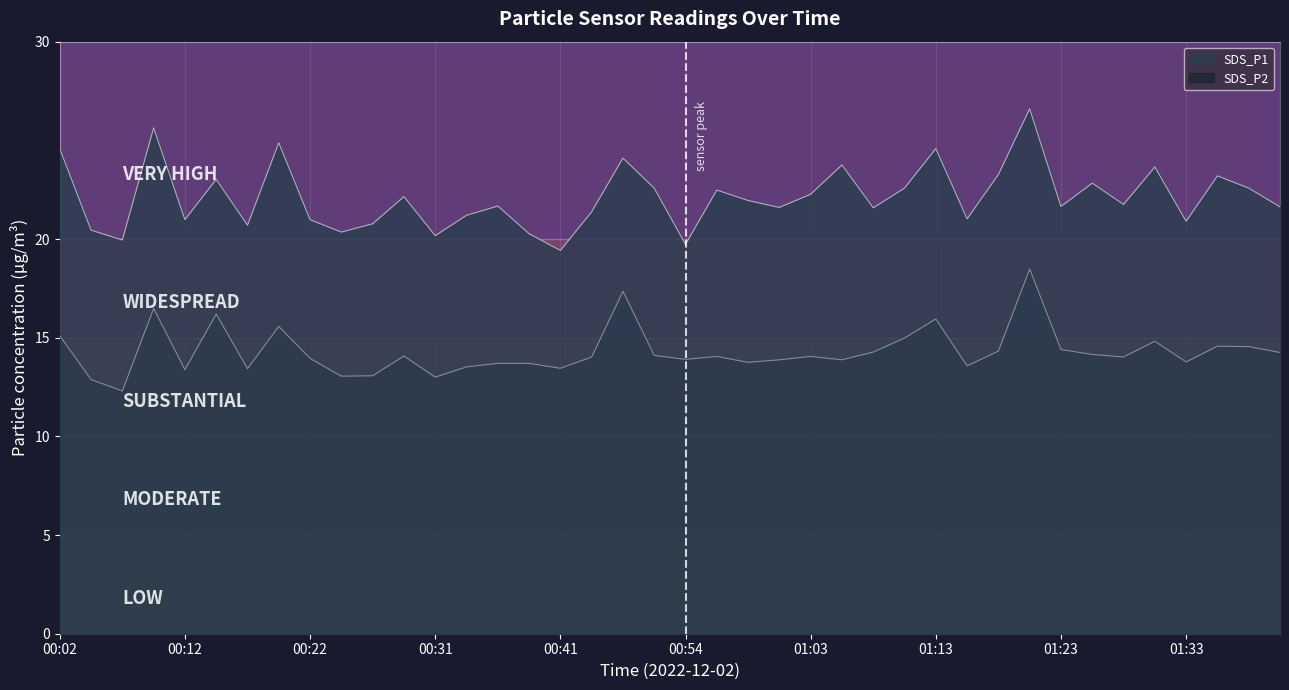

Where is SDS_P1 nearest to the value 23?

00:14